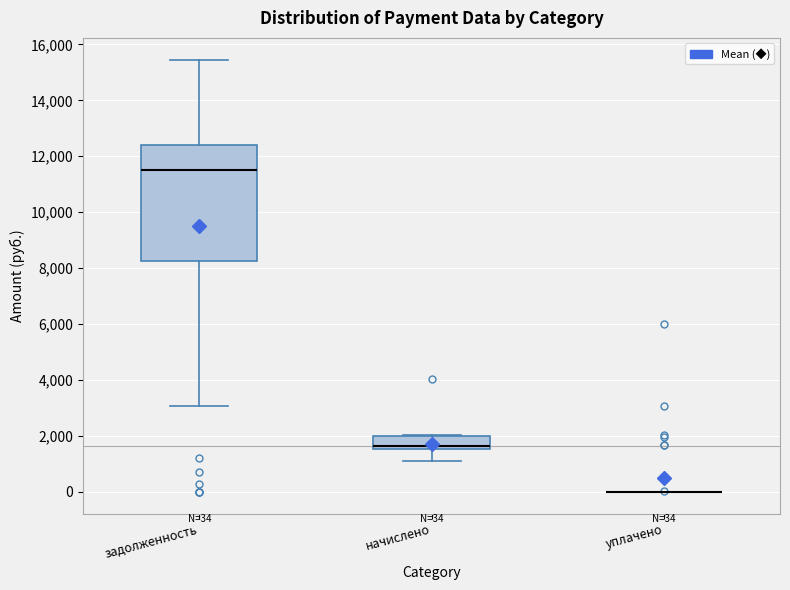

Which box is the tallest, from its lower edge to its upper edge?

задолженность